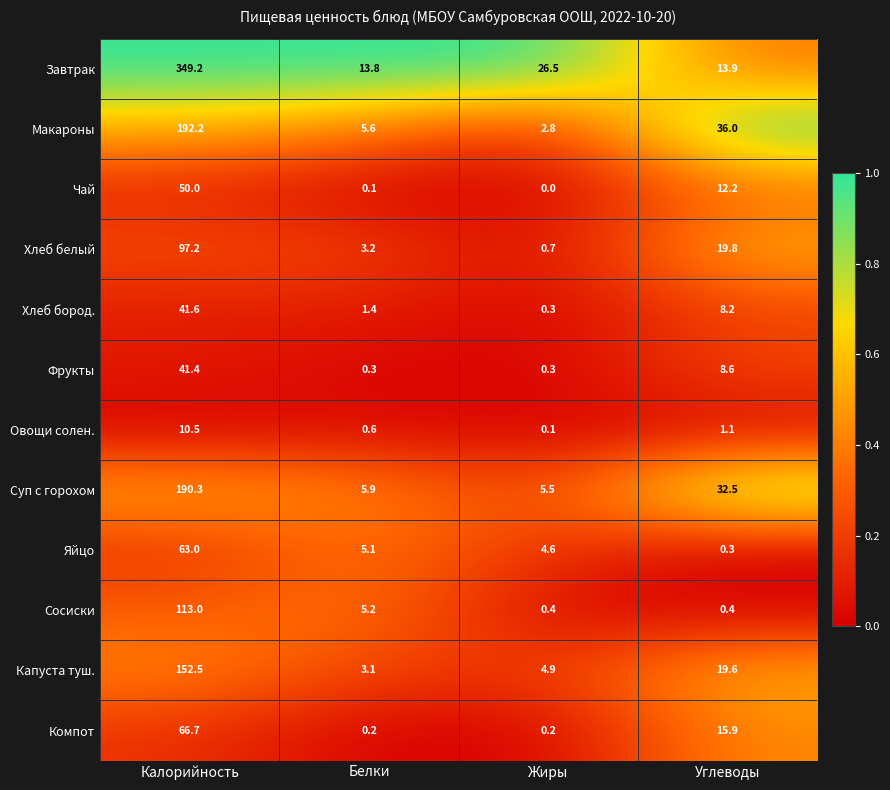

Rank the series by their maximum value, from highest to lowest.

Завтрак, Макароны, Суп с горохом, Капуста туш., Сосиски, Хлеб белый, Компот, Яйцо, Чай, Хлеб бород., Фрукты, Овощи солен.